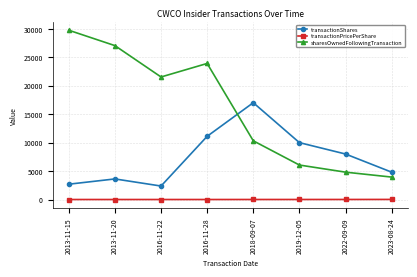

At which category is the sum across all series the highest?

2016-11-28